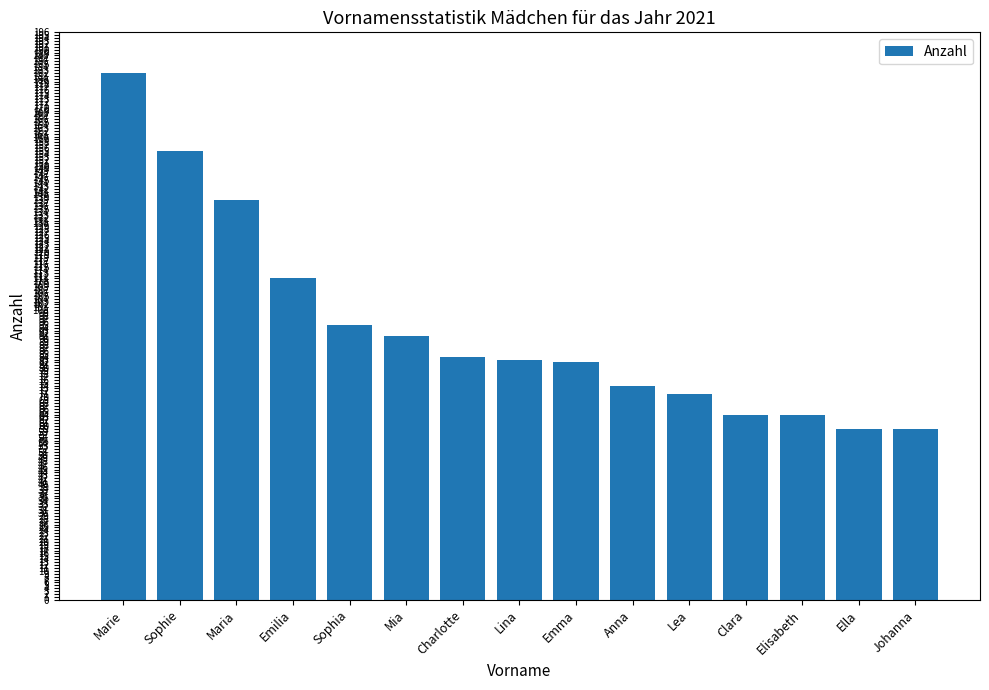

What is the change in value from Sophie to Lina?

-72